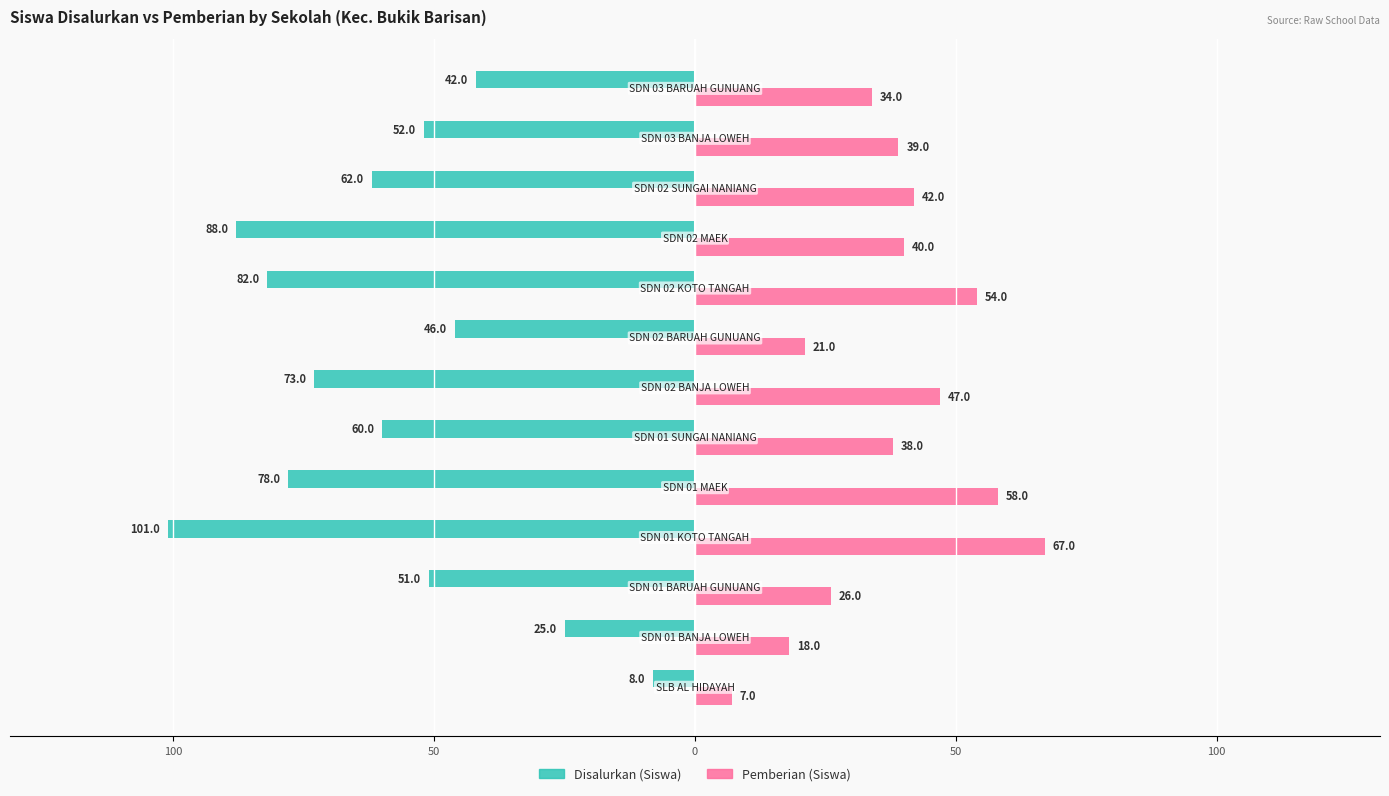

What are all the series names shown in the legend?

Disalurkan (Siswa), Pemberian (Siswa)